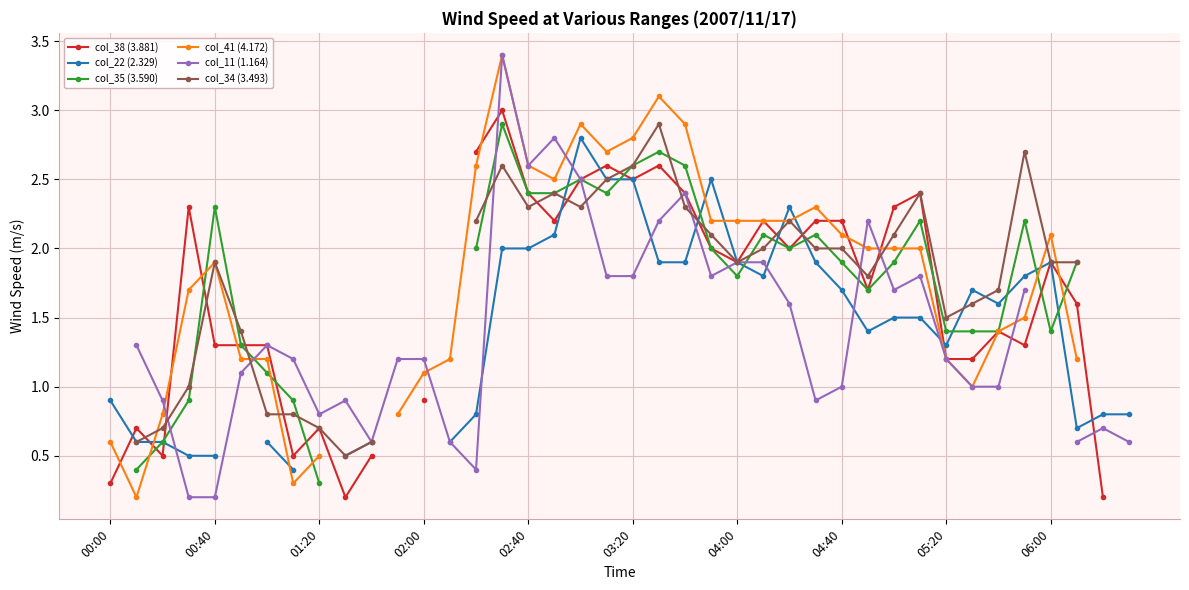

Between 18 and 27, which is larger?

18